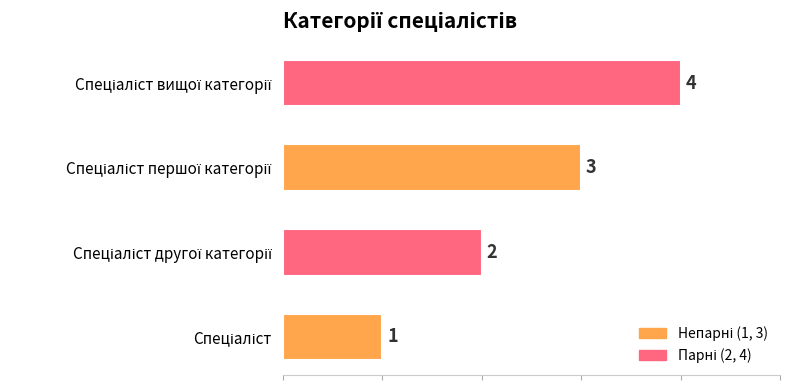

What is the difference between the maximum and minimum values?

3